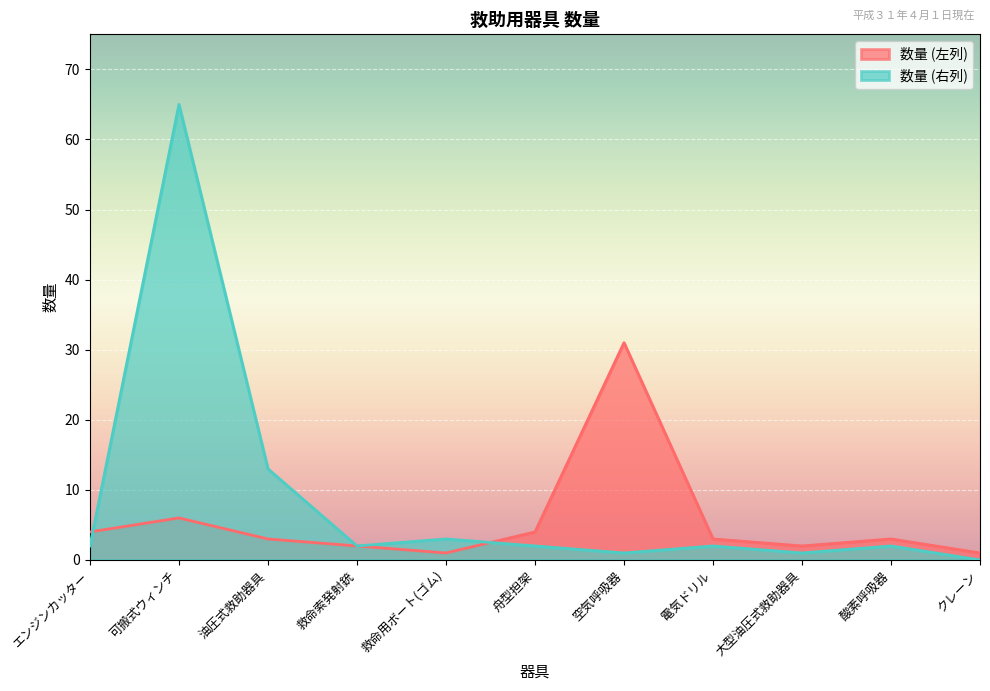

Rank the series by their average value, from lowest to highest.

数量 (左列), 数量 (右列)